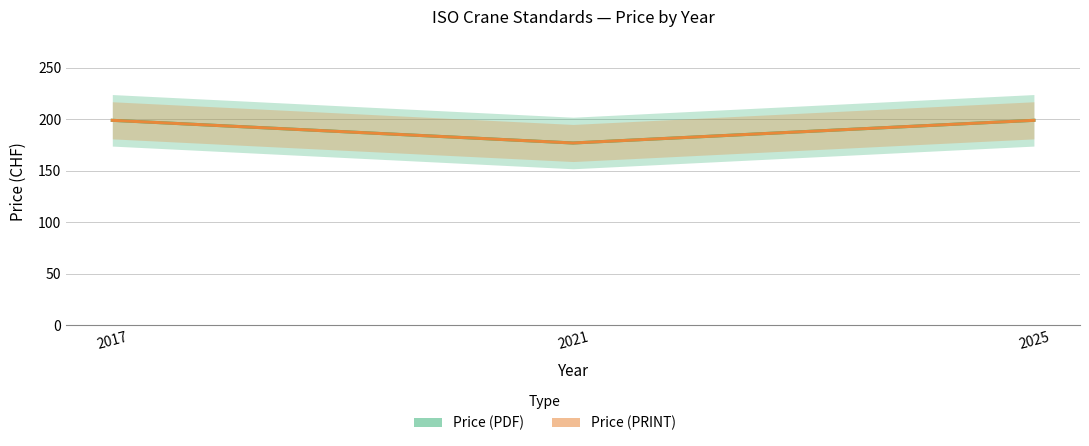

Reading left to right, extract all data points from this chart.

Price (PDF): 2021=177	2025=199	2017=199
Price (PRINT): 2021=177	2025=199	2017=199